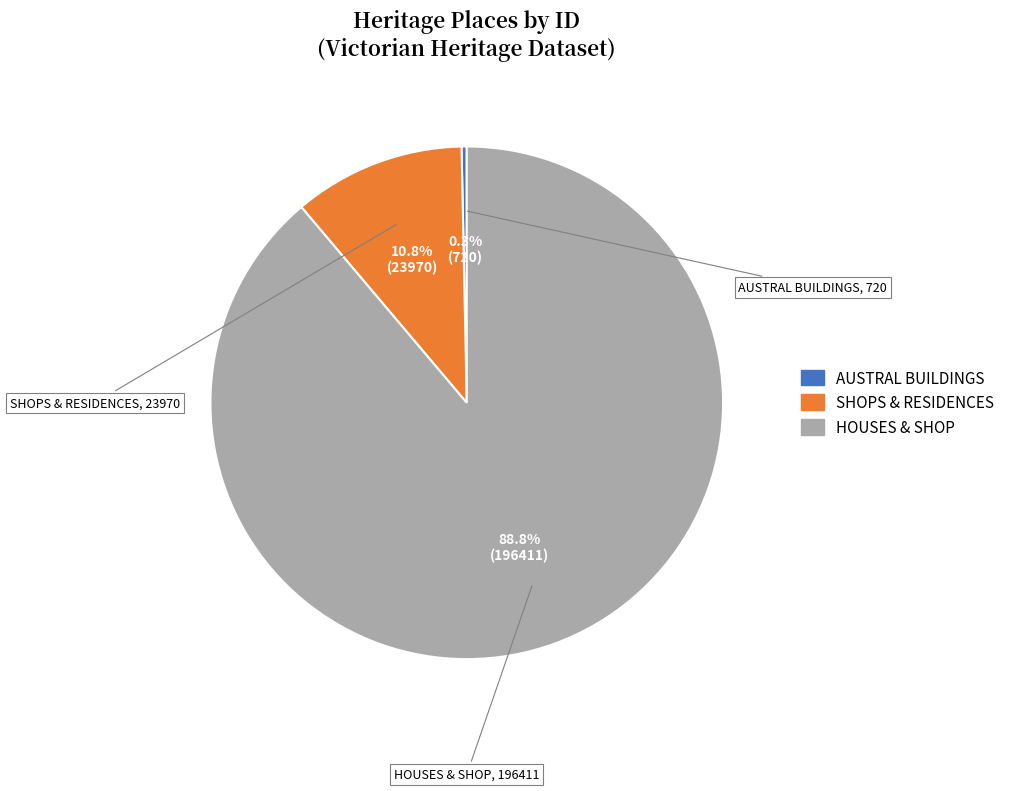

To the nearest percent, what is the combined percentage of SHOPS & RESIDENCES and HOUSES & SHOP?

100%